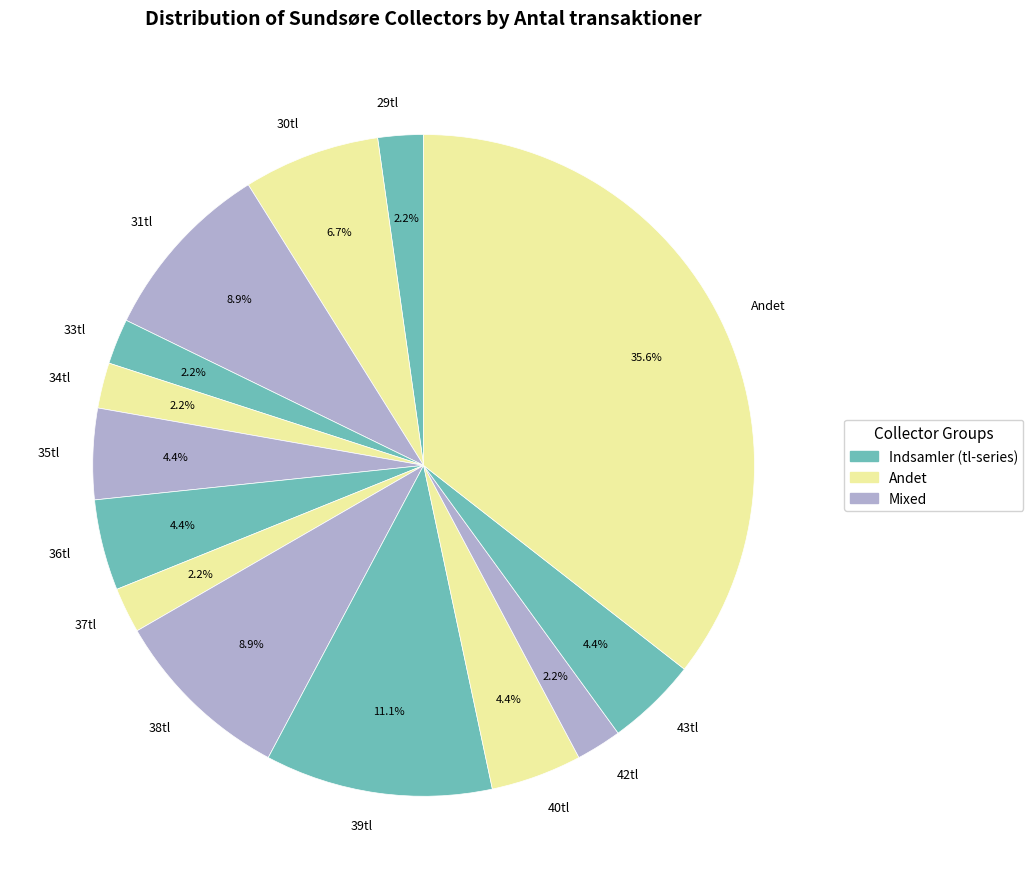

To the nearest percent, what is the difference between the 31tl and 39tl slice percentages?

2%